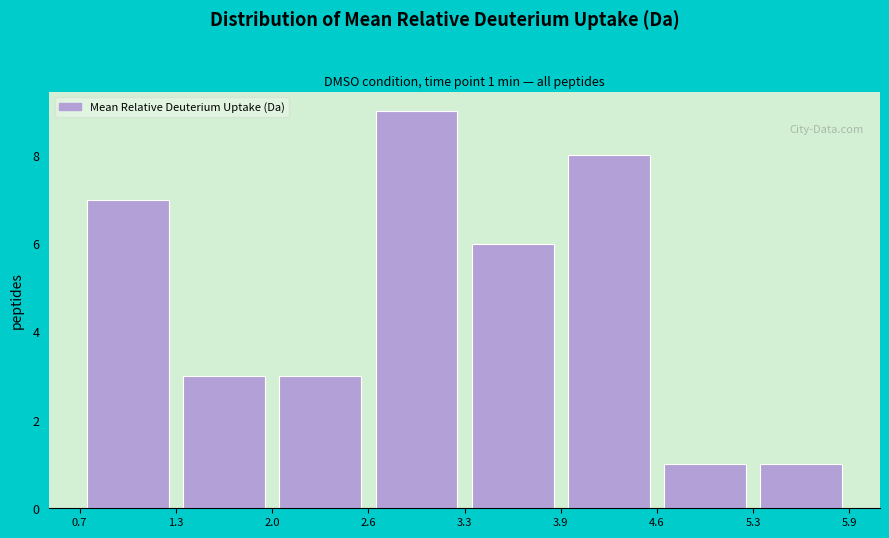

Which range on the x-axis has the tallest bar?

2.6 to 3.3